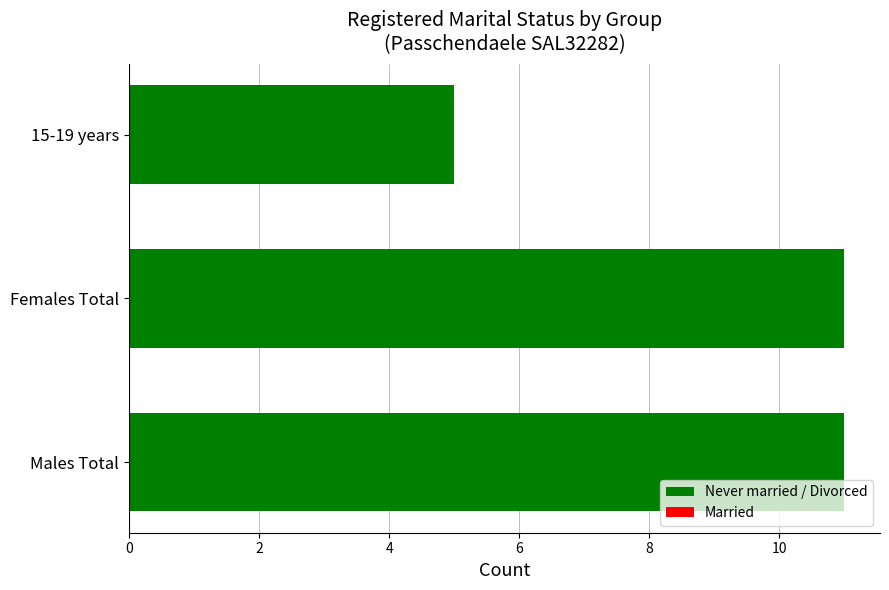

Are the bars horizontal?

Yes